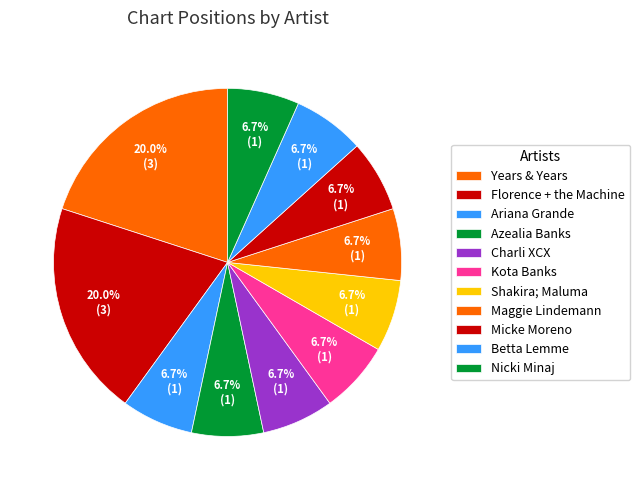

Which category has the smallest portion of the pie?

Ariana Grande